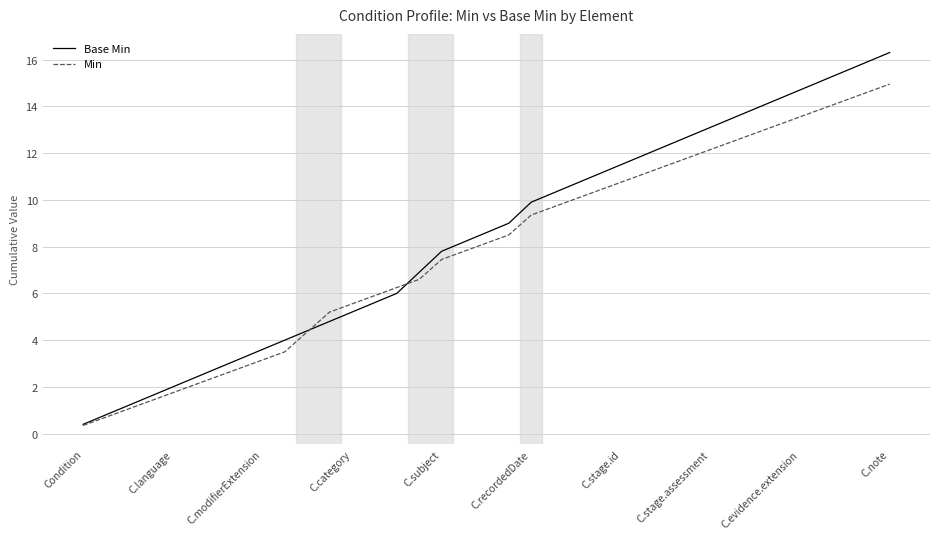

True or false: Min has more than 2 interior local peaks.

False